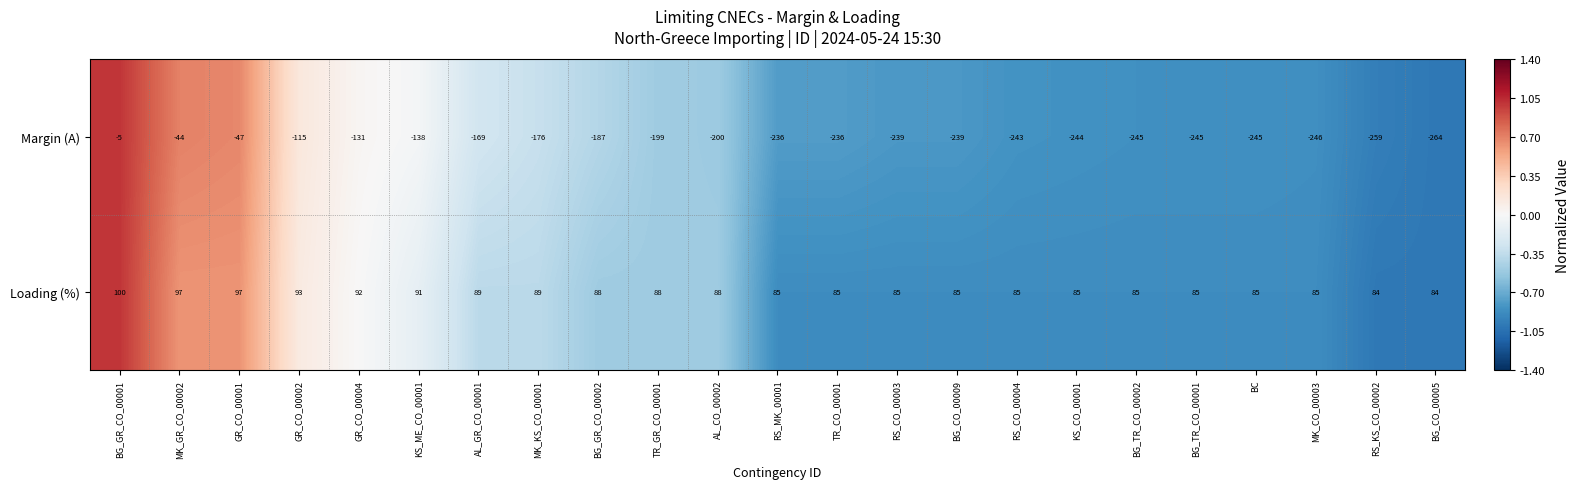

The Loading (%) series shows 49 at BG_TR_CO_00001. True or false?

False